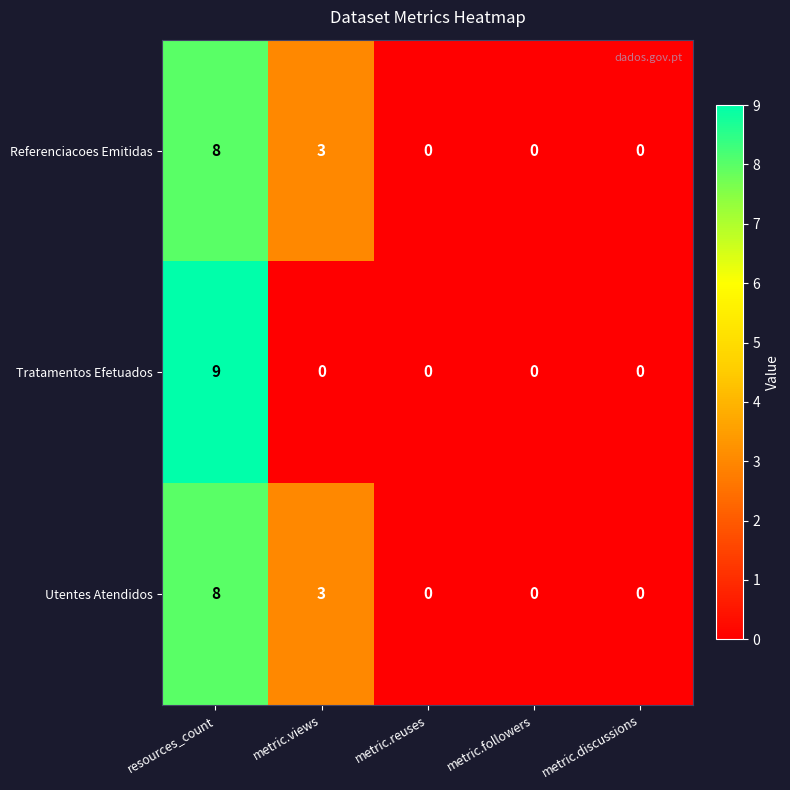

At how many categories does at least one series exceed 7?

1